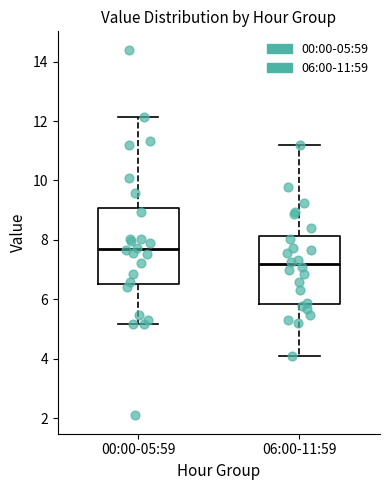

Reading left to right, transcribe this box plot: for each box, give where its median line is, the range the box spans, and where its two whiskers end, as read against the y-axis. The values are not printed on the chart, so give them approximately, as read against the axis.

00:00-05:59: median 7.8, box 6.6 to 9.0, whiskers 5.2 to 12.2
06:00-11:59: median 7.2, box 5.8 to 8.2, whiskers 4.2 to 11.2